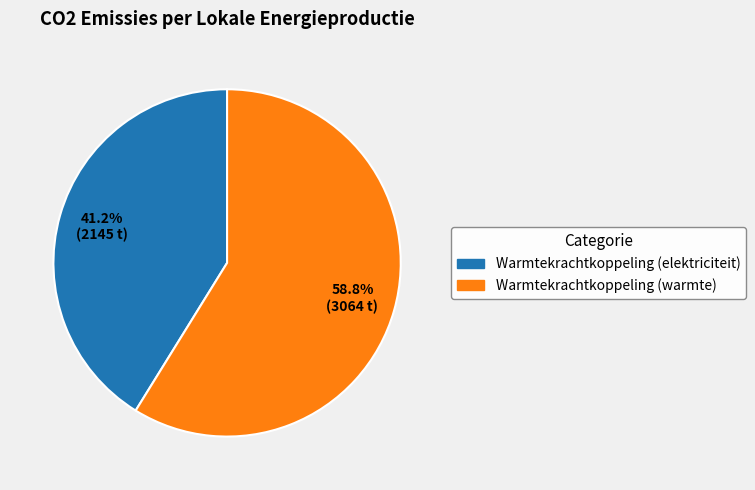

Count the number of slices in the pie.

2